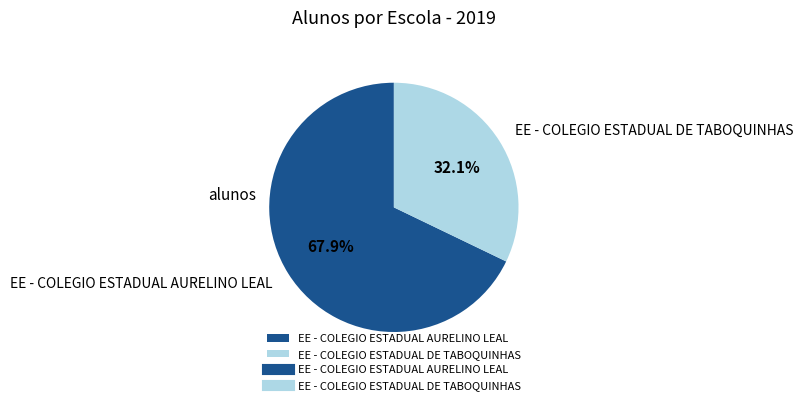

Does EE - COLEGIO ESTADUAL DE TABOQUINHAS account for over 50% of the chart?

No